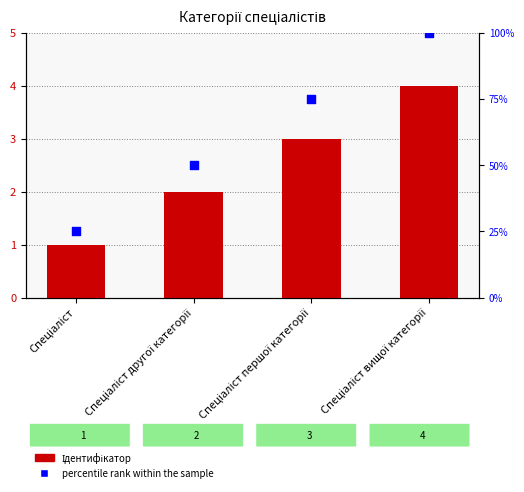

Is the value of percentile rank within the sample at Спеціаліст другої категорії greater than the value of Ідентифікатор at Спеціаліст другої категорії?

Yes